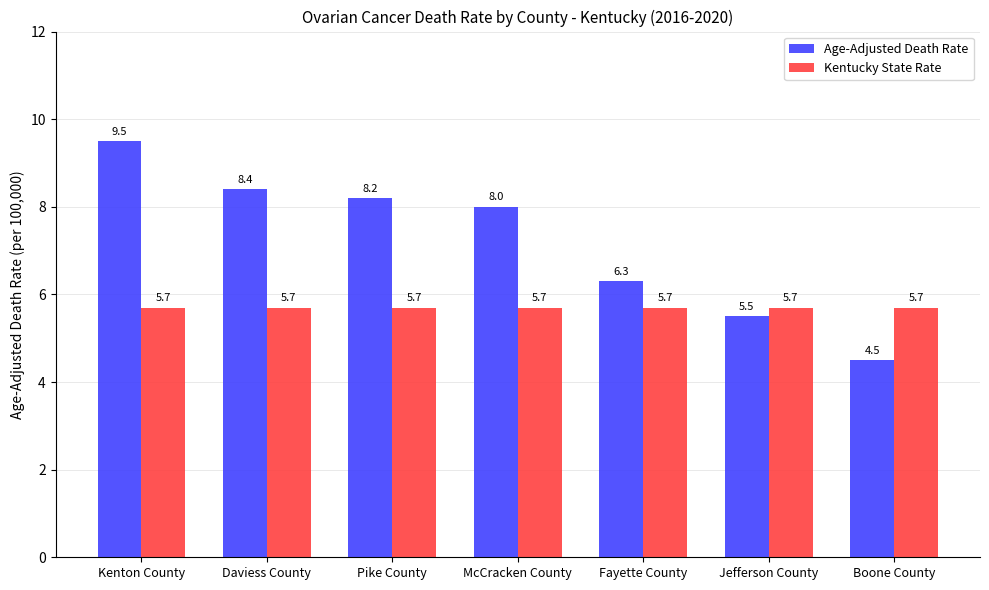

What are all the series names shown in the legend?

Age-Adjusted Death Rate, Kentucky State Rate